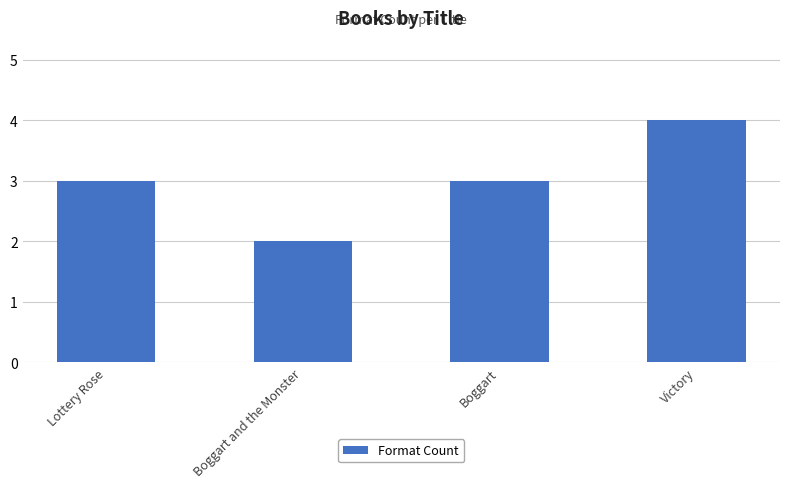

The chart shows a value of 3 at Boggart and the Monster. True or false?

False